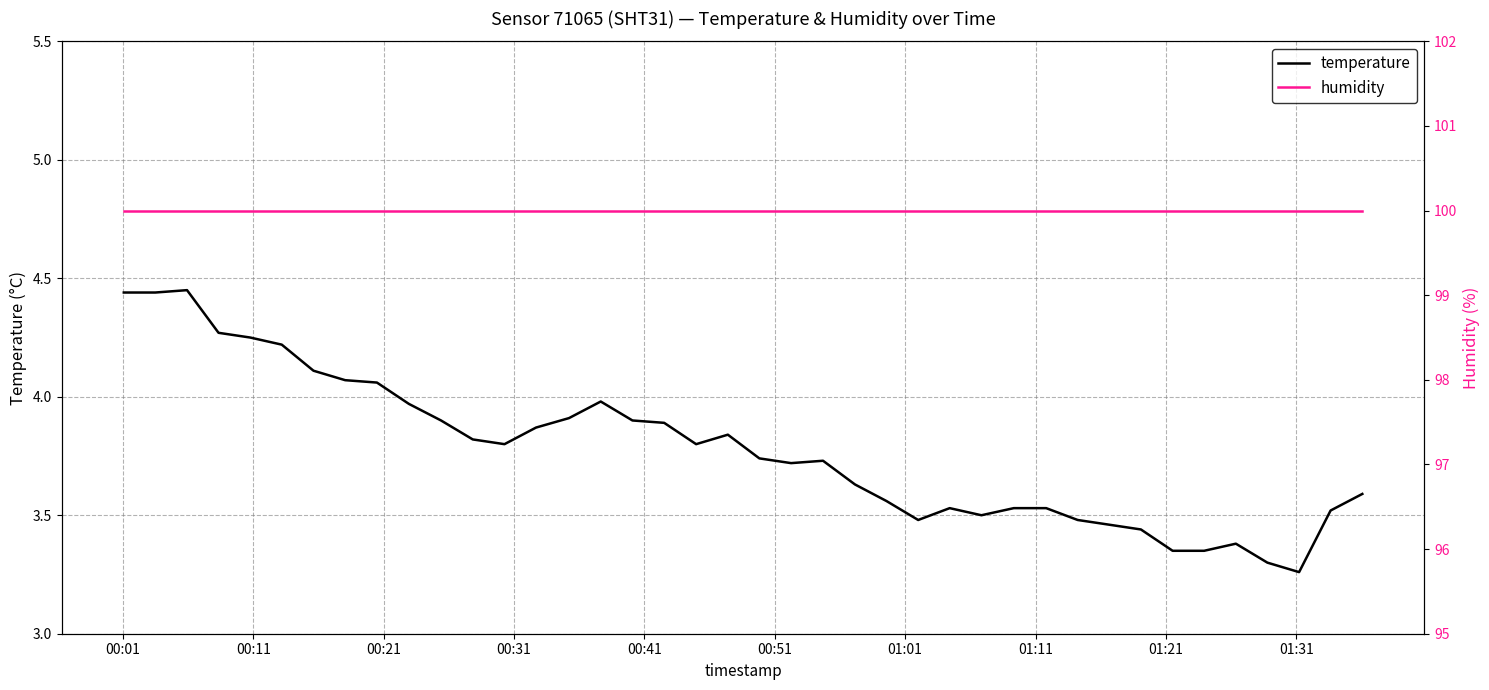

Does the chart have visible grid lines?

Yes